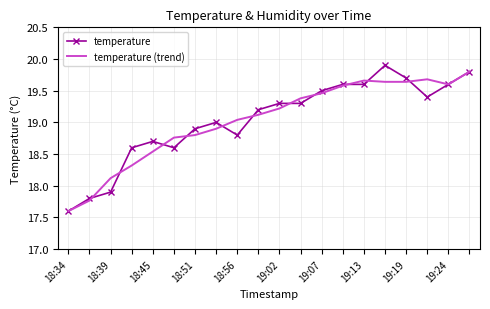

What is the difference between the second highest and minimum values in the temperature series?

2.2